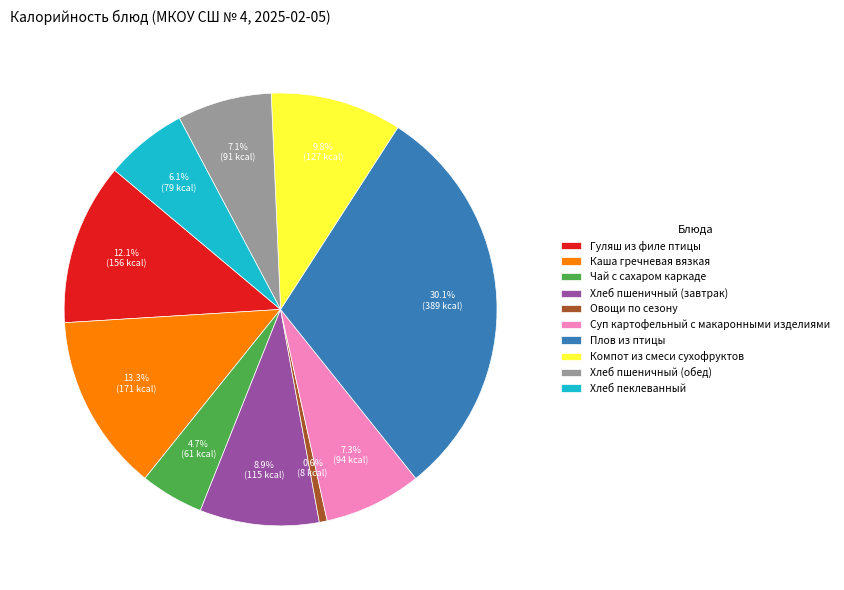

Does any single category account for the majority?

No